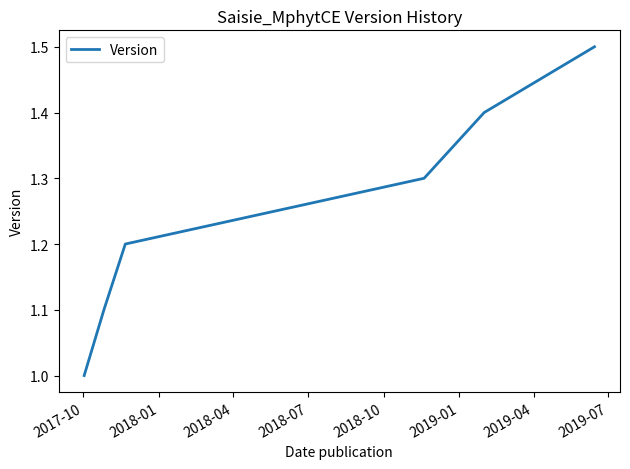

What is the difference between the maximum and second lowest values?

0.4